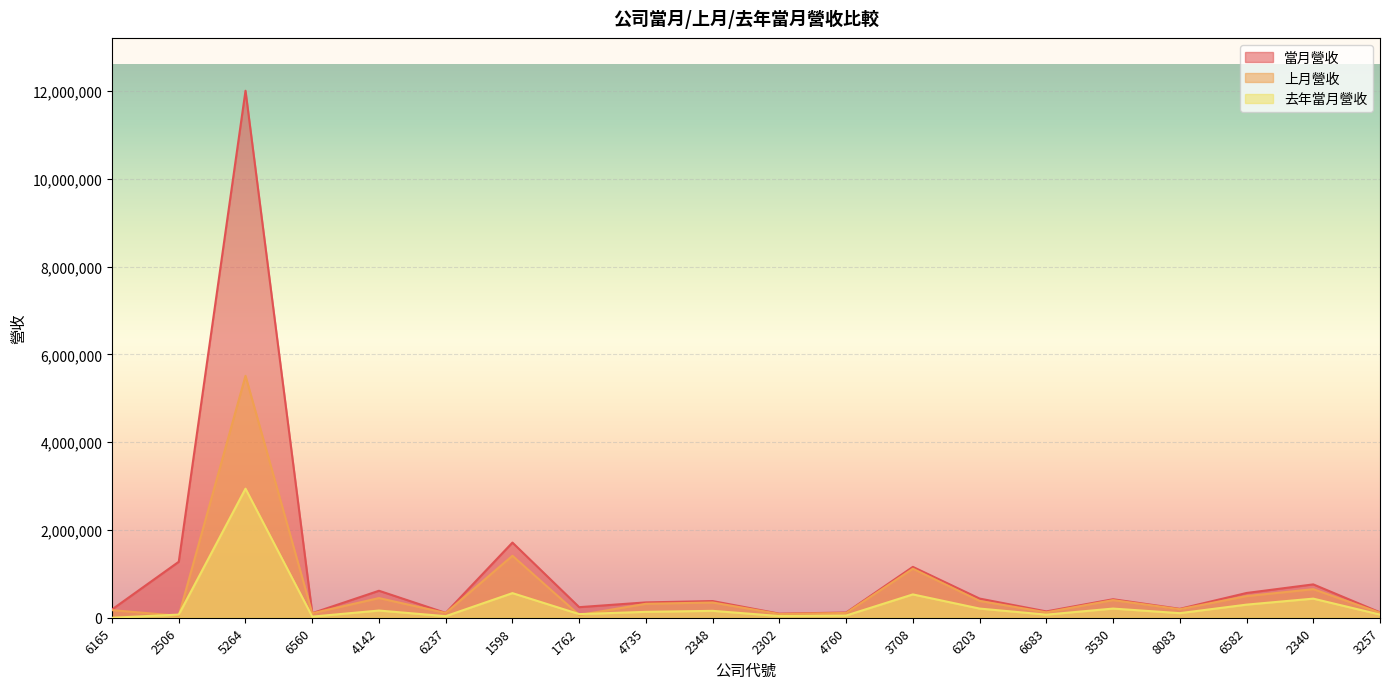

What position from the left is 3708?

13